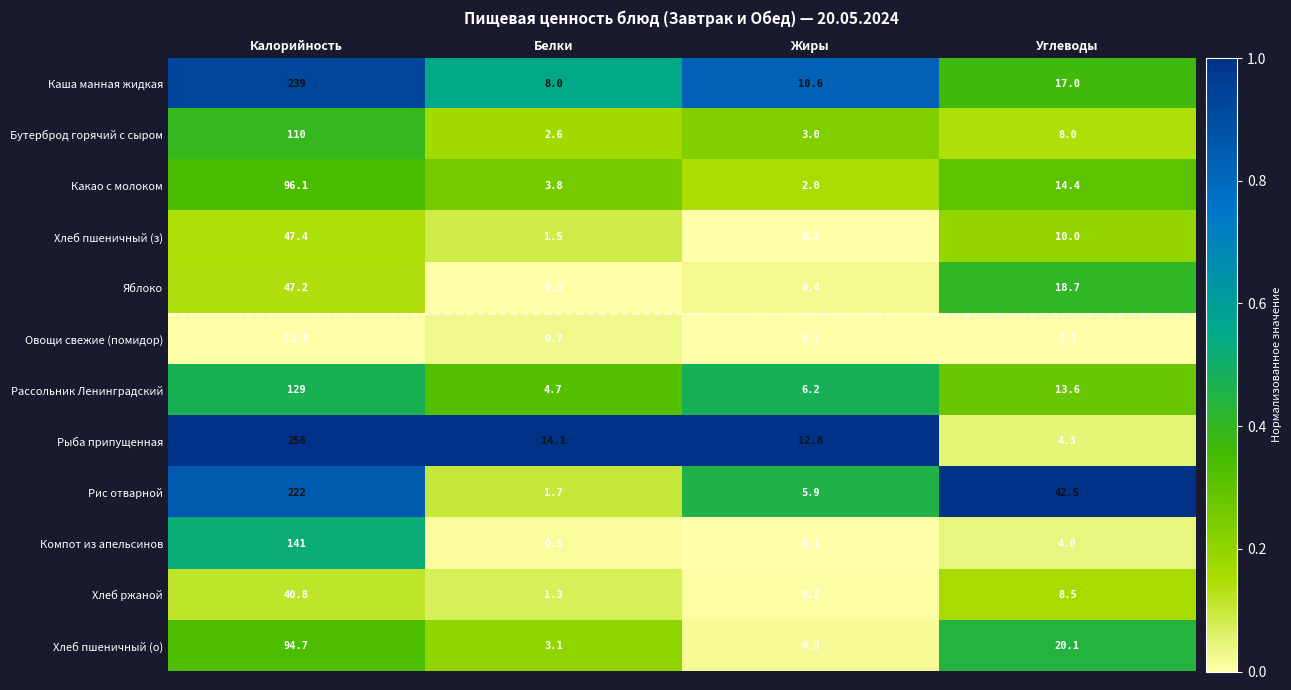

At which category is the sum across all series the highest?

Калорийность